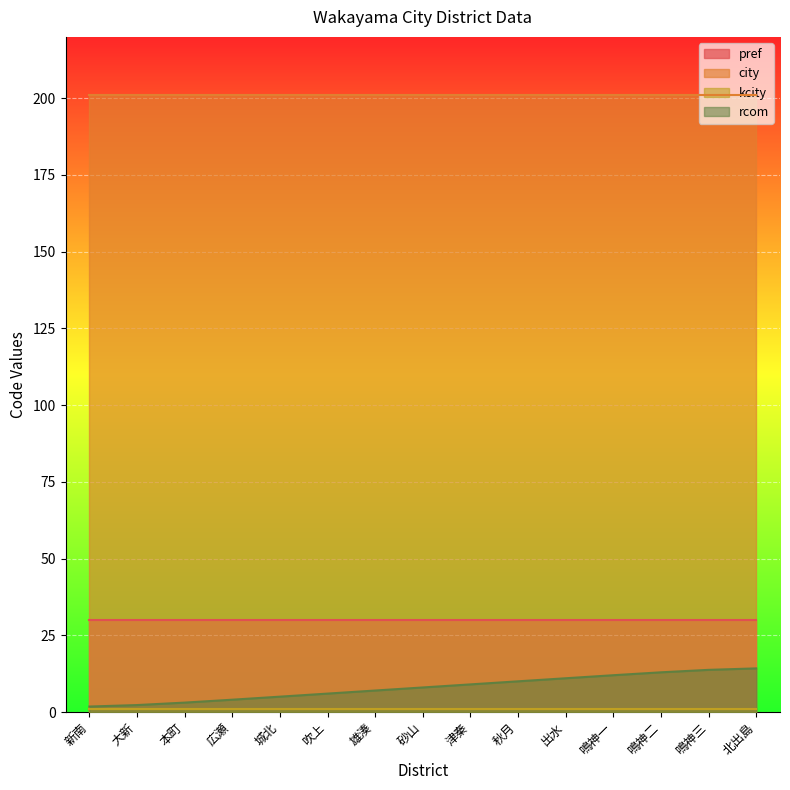

The rcom series shows 19 at 出水. True or false?

False